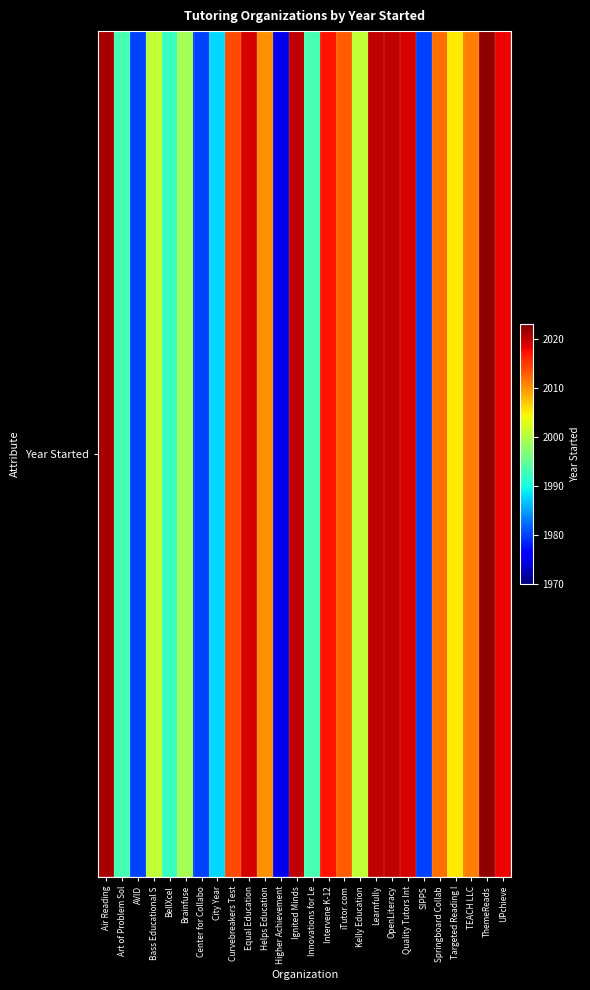

Reading right to left, transcribe all the data shown in this chart.

2018	2022	2011	2005	2012	1980	2019	2020	2020	2001	2013	2017	1993	2020	1975	2010	2019	2014	1988	1980	1999	1992	2001	1980	1993	2021